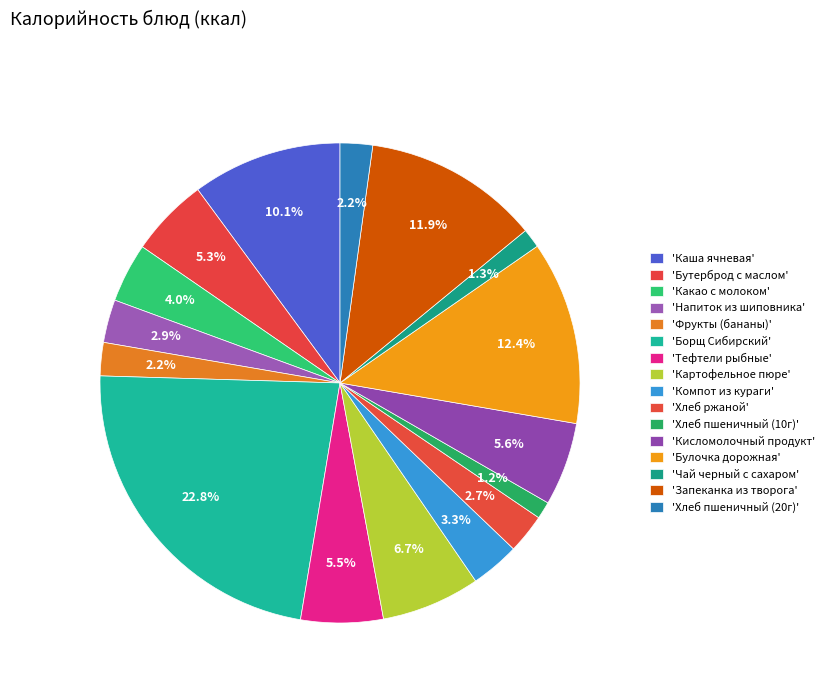

How many segments does this pie chart have?

16